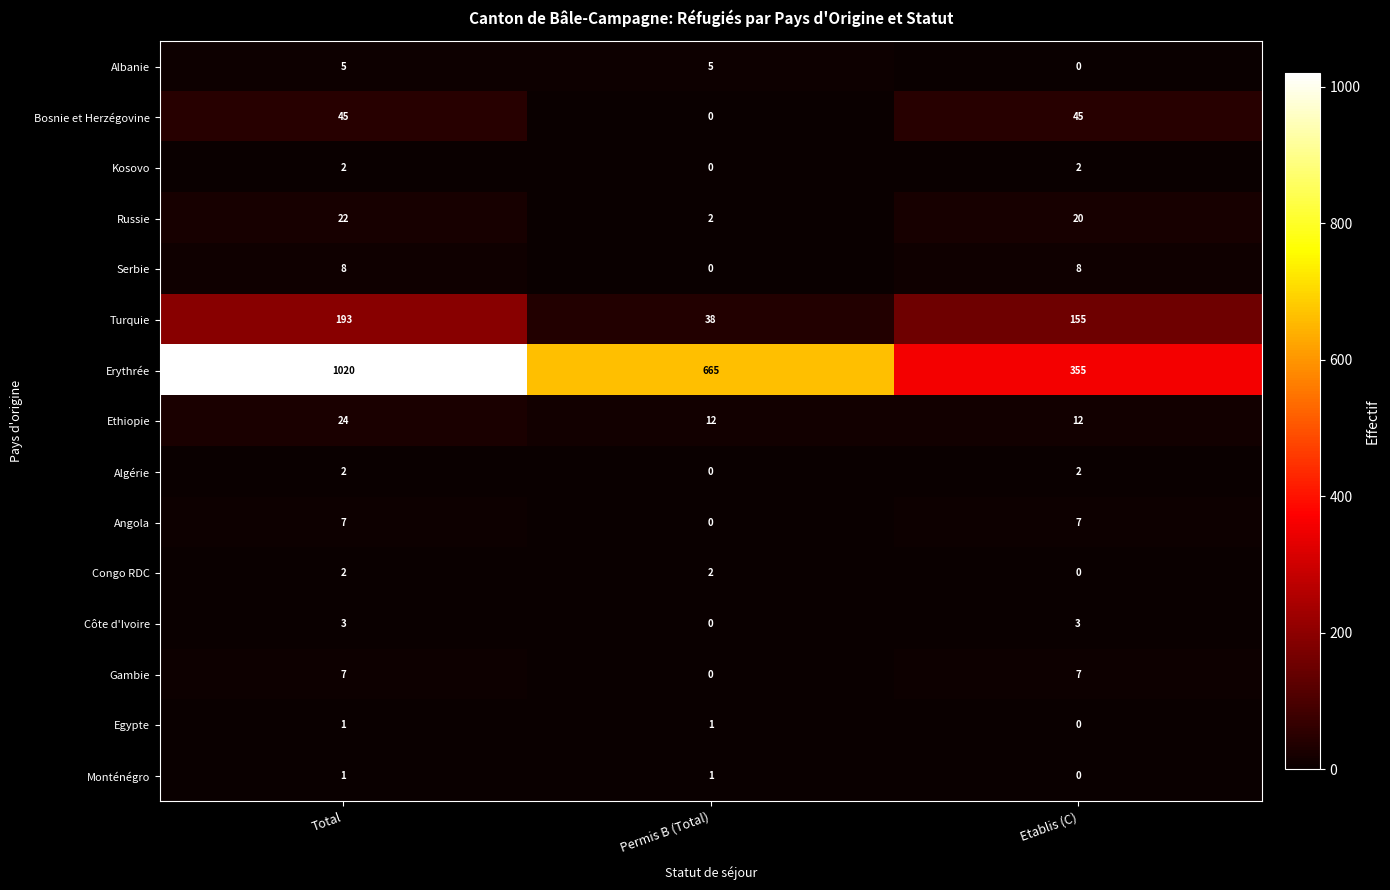

Which series has the largest total across all categories?

Erythrée